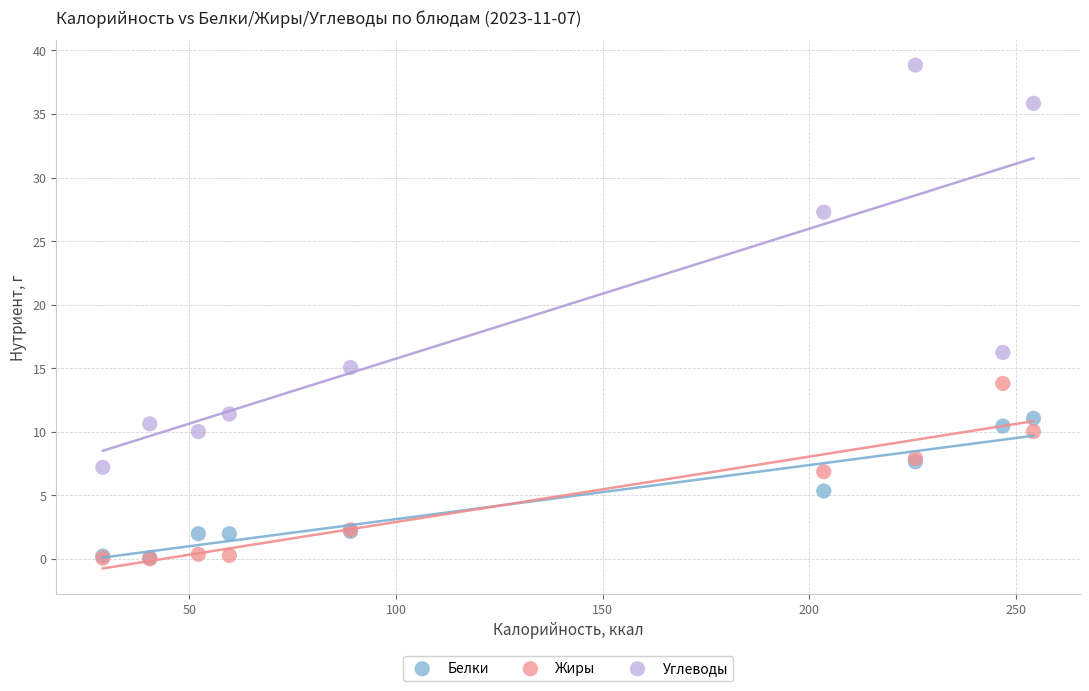

In the Углеводы series, what Y value is closest to 23?

27.3